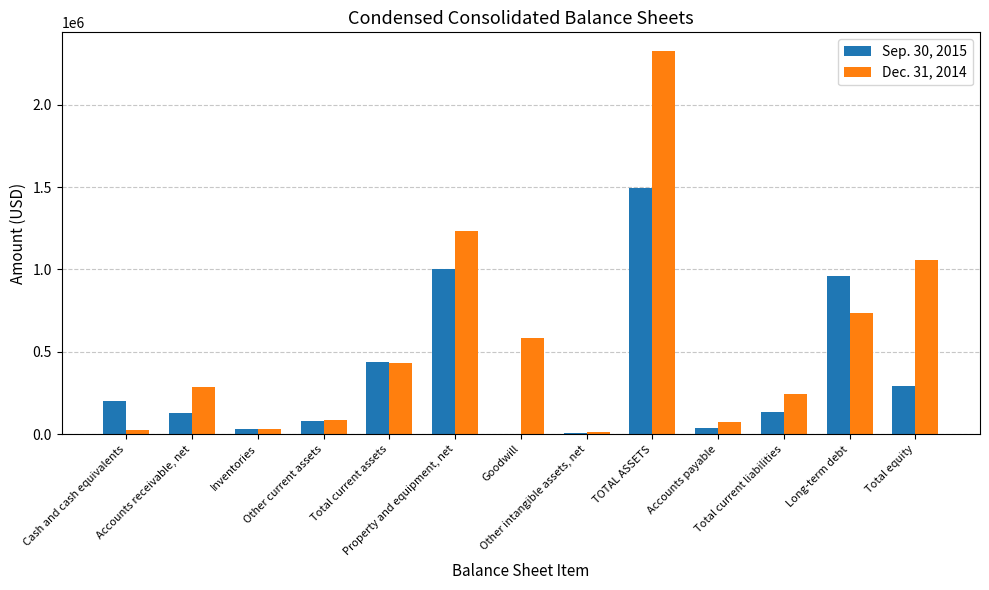

Read the Dec. 31, 2014 value at Total current assets, to the nearest 100.

433800